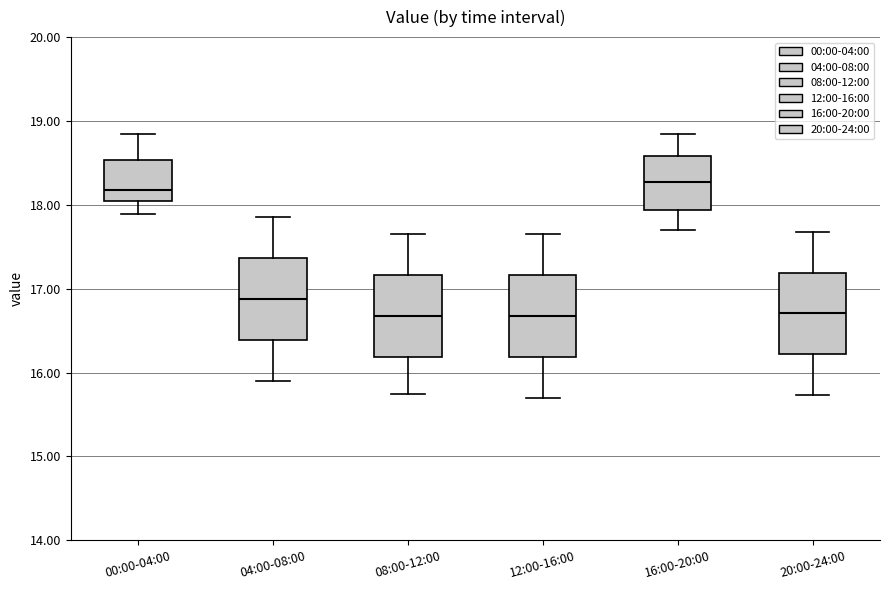

Reading left to right, transcribe this box plot: for each box, give where its median line is, the range the box spans, and where its two whiskers end, as read against the y-axis. The values are not printed on the chart, so give them approximately, as read against the axis.

00:00-04:00: median 18.2, box 18.0 to 18.5, whiskers 17.9 to 18.8
04:00-08:00: median 16.9, box 16.4 to 17.4, whiskers 15.9 to 17.9
08:00-12:00: median 16.7, box 16.2 to 17.2, whiskers 15.8 to 17.7
12:00-16:00: median 16.7, box 16.2 to 17.2, whiskers 15.7 to 17.7
16:00-20:00: median 18.3, box 17.9 to 18.6, whiskers 17.7 to 18.9
20:00-24:00: median 16.7, box 16.2 to 17.2, whiskers 15.7 to 17.7